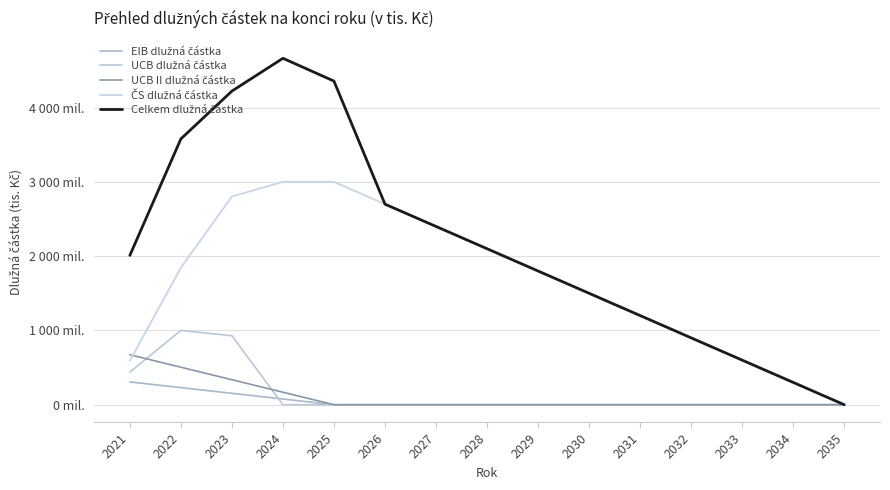

Is this an area chart (filled region under the line)?

No